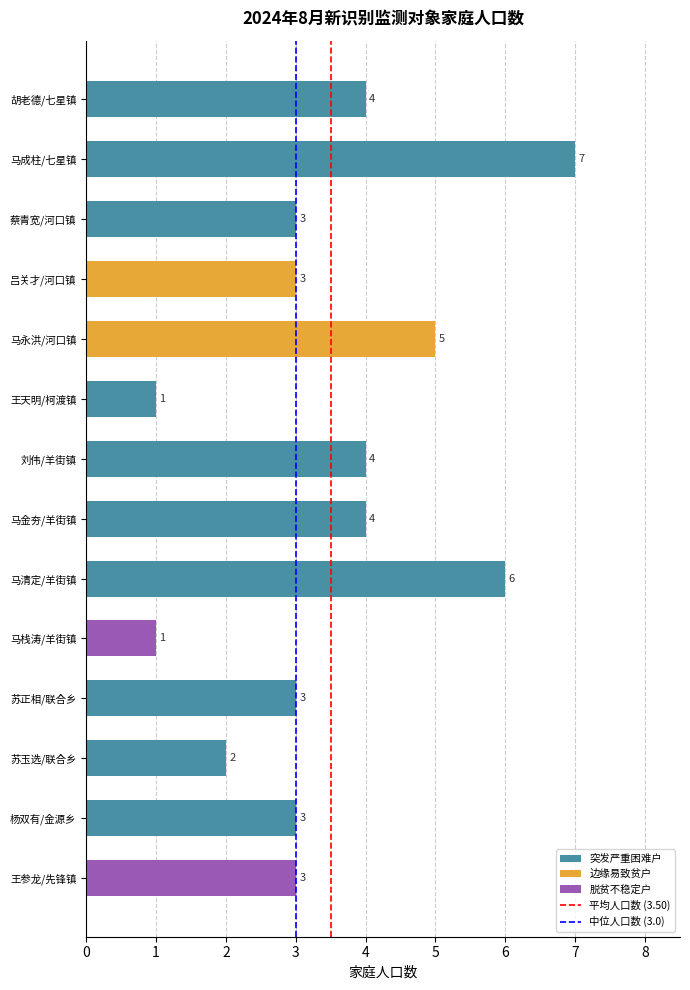

What is the label of the 3rd bar from the top?

蔡青宽/河口镇